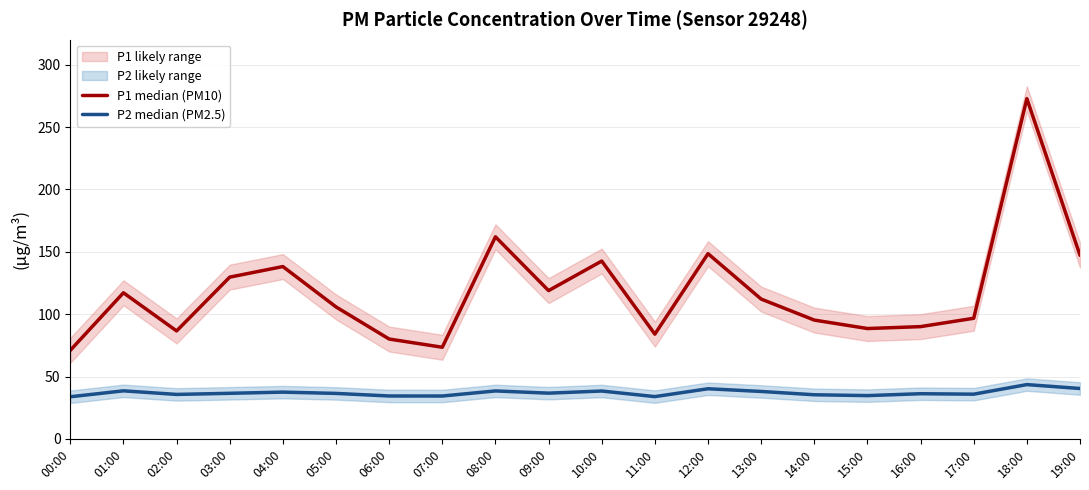

True or false: P2 median (PM2.5) has a value of 36.7 at 09:00.

True